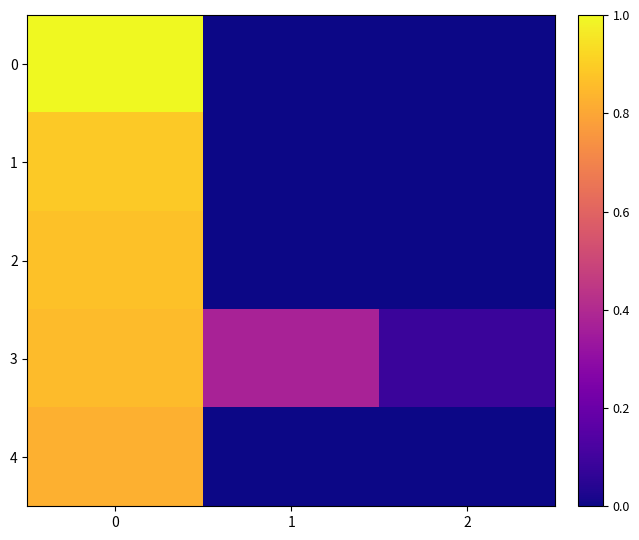

Which series has the largest total across all categories?

row_3